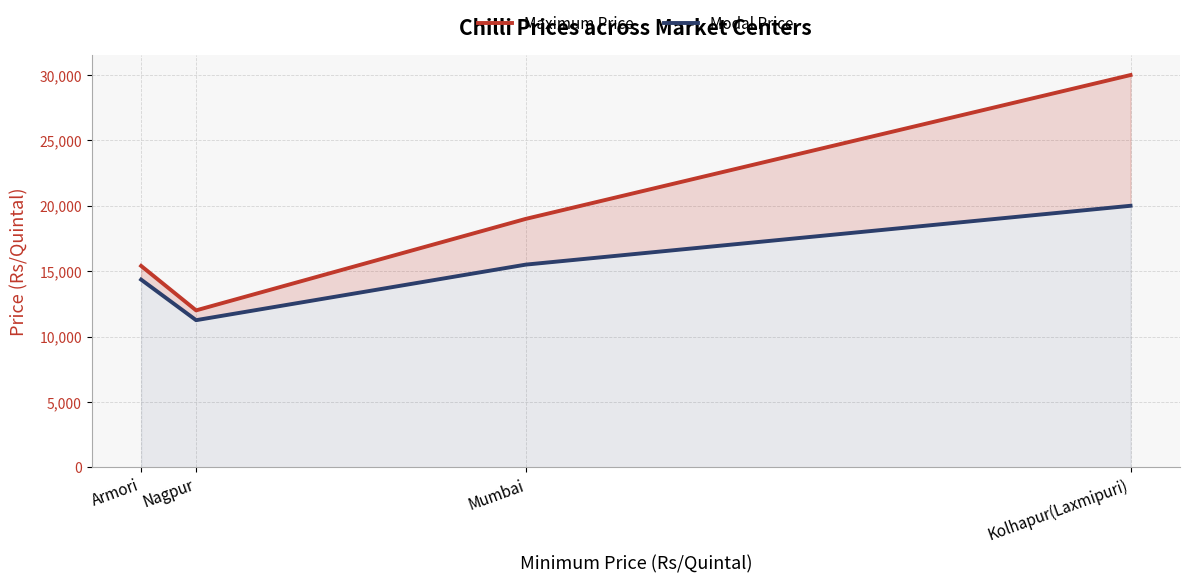

What is the total value across all series at Kolhapur(Laxmipuri)?

50000